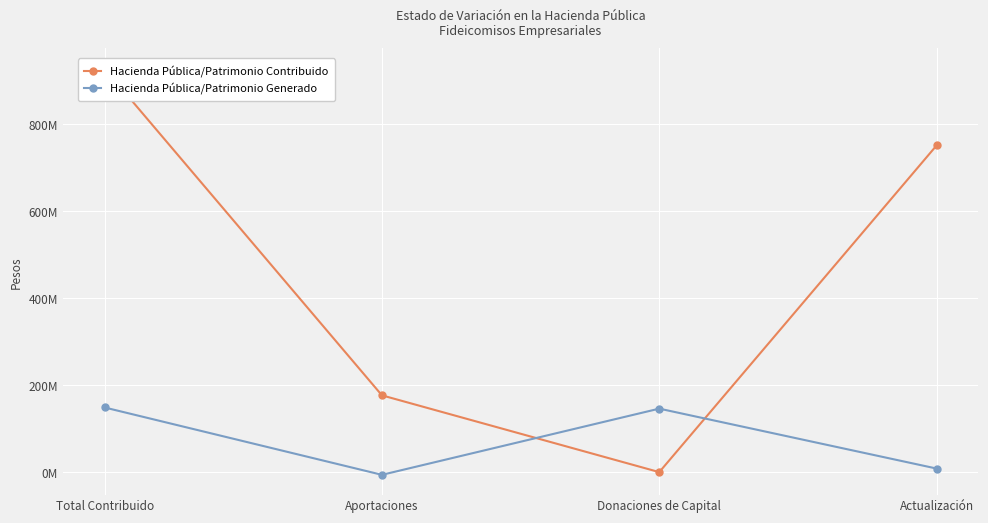

Which series has the widest spread of values?

Hacienda Pública/Patrimonio Contribuido